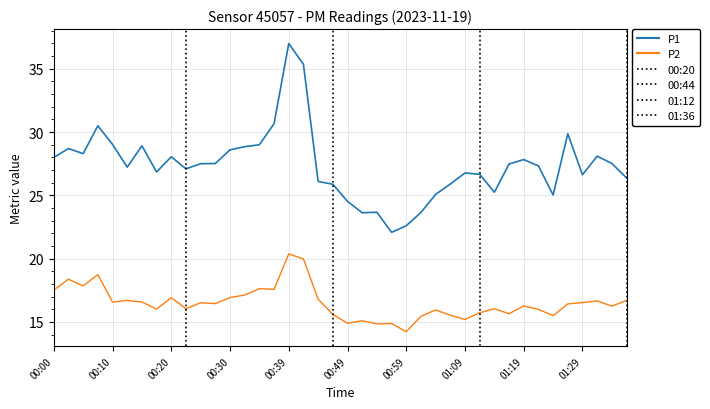

True or false: P2 and P1 intersect in this chart.

False